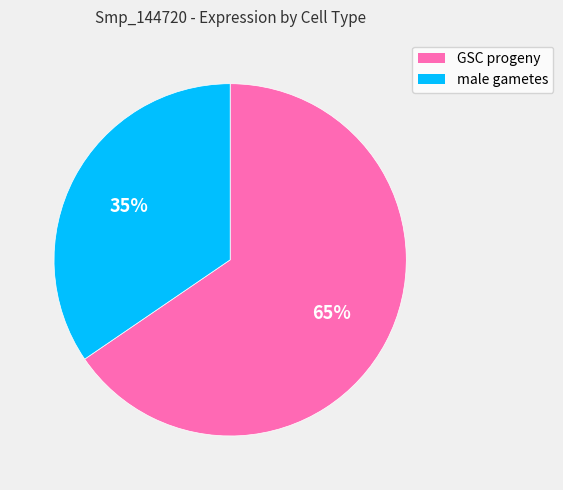

To the nearest percent, what portion does GSC progeny represent?

65%